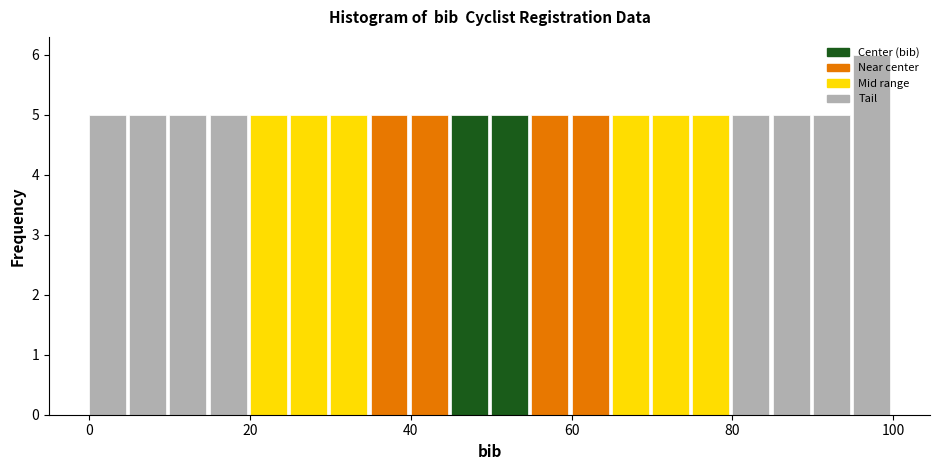

Read against the x-axis, roughly where is the centre of the tallest bar?

98